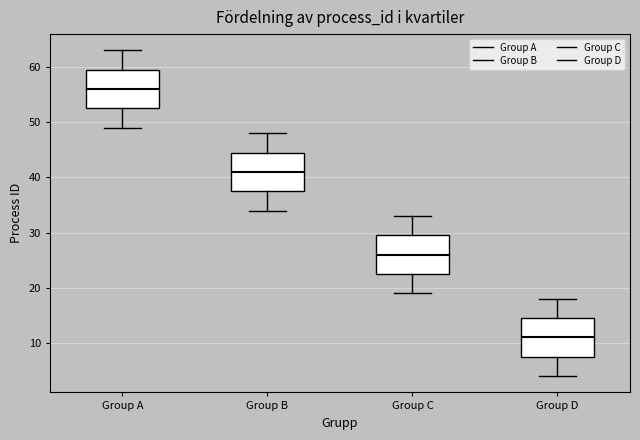

Where is the upper edge of the box for Group B on the y-axis? The values are not printed on the chart, so give them approximately, as read against the axis.

45